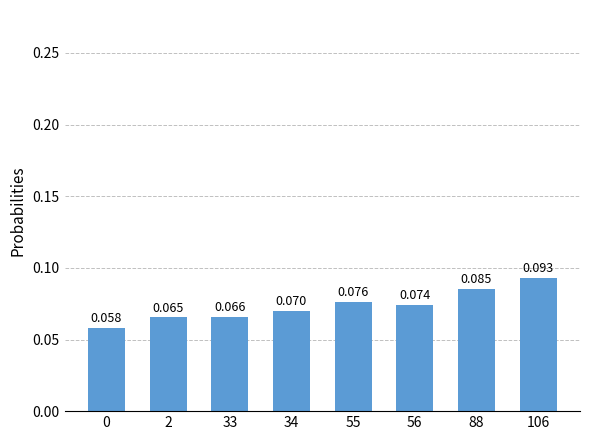

What is the value of the 5th bar from the left?

0.1